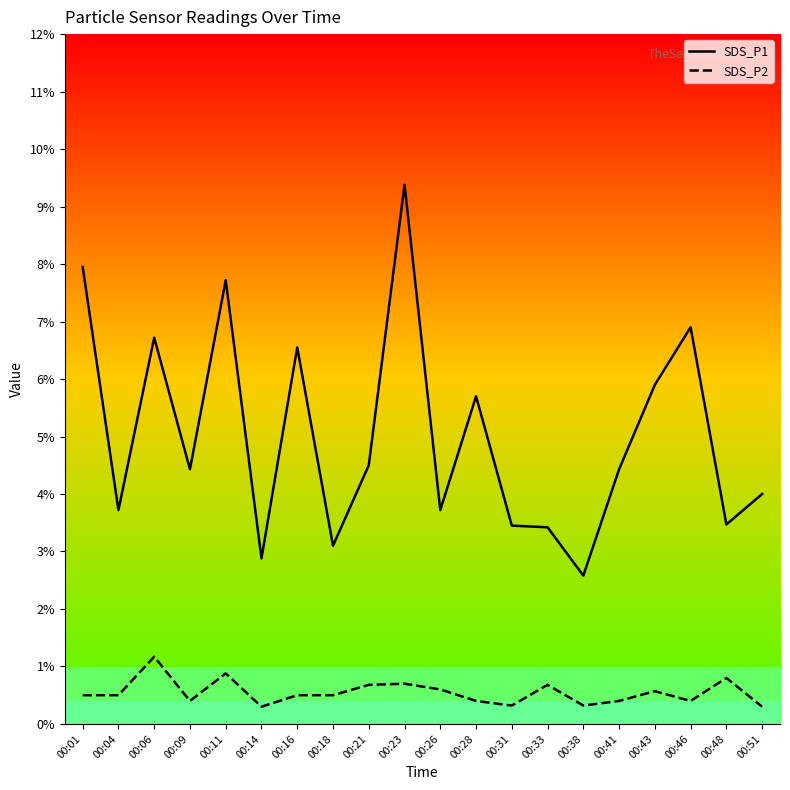

Is it true that SDS_P2 equals 0.2 at 00:01?

False